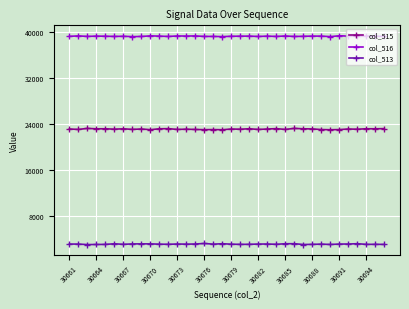

What is the value of the col_513 point at the 36th from the left?

3128